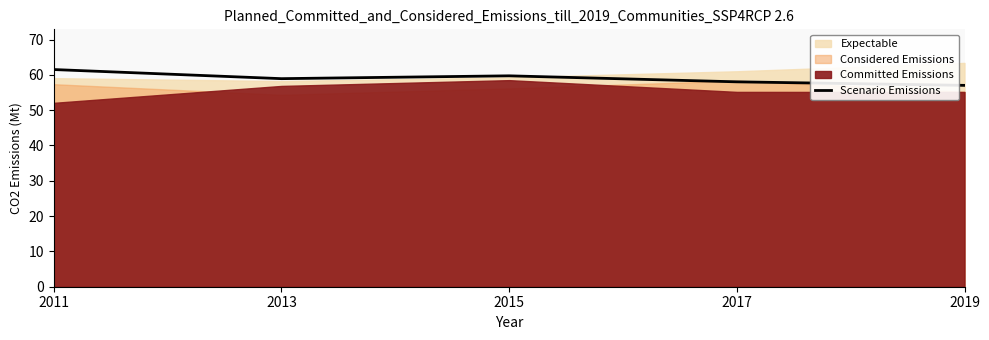

Is it true that Scenario Emissions equals 34.6 at 2011?

False